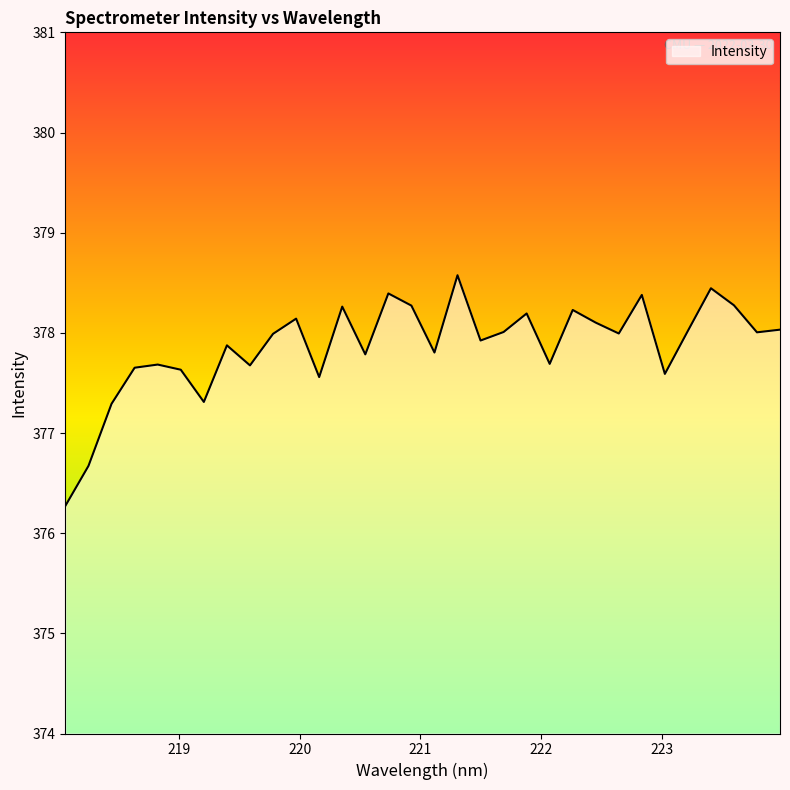

What is the difference between the maximum and minimum values?

2.3